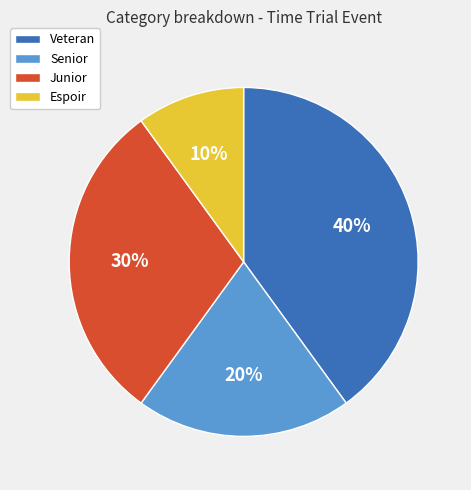

What percentage is the Junior slice, to the nearest percent?

30%